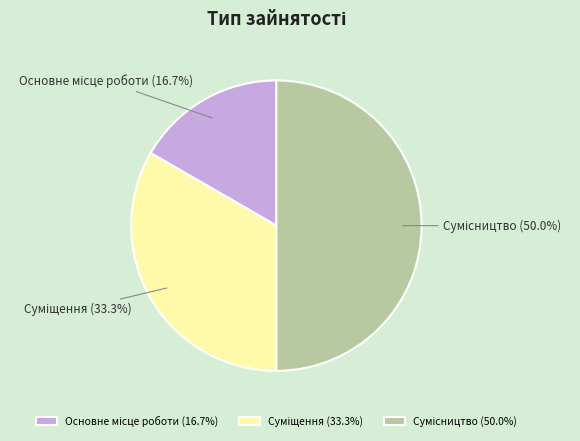

Is the sum of Суміщення and Основне місце роботи greater than half?

No